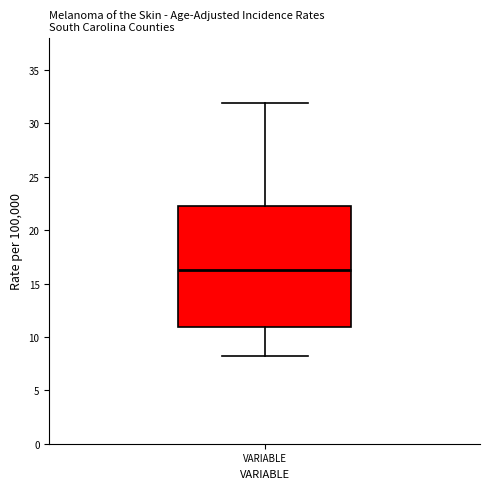

Read this box plot against the y-axis: the position of the median line, the range covered by the box, and the ends of both whiskers. The values are not printed on the chart, so give them approximately, as read against the axis.

median 16.5, box 11.0 to 22.5, whiskers 8.0 to 32.0